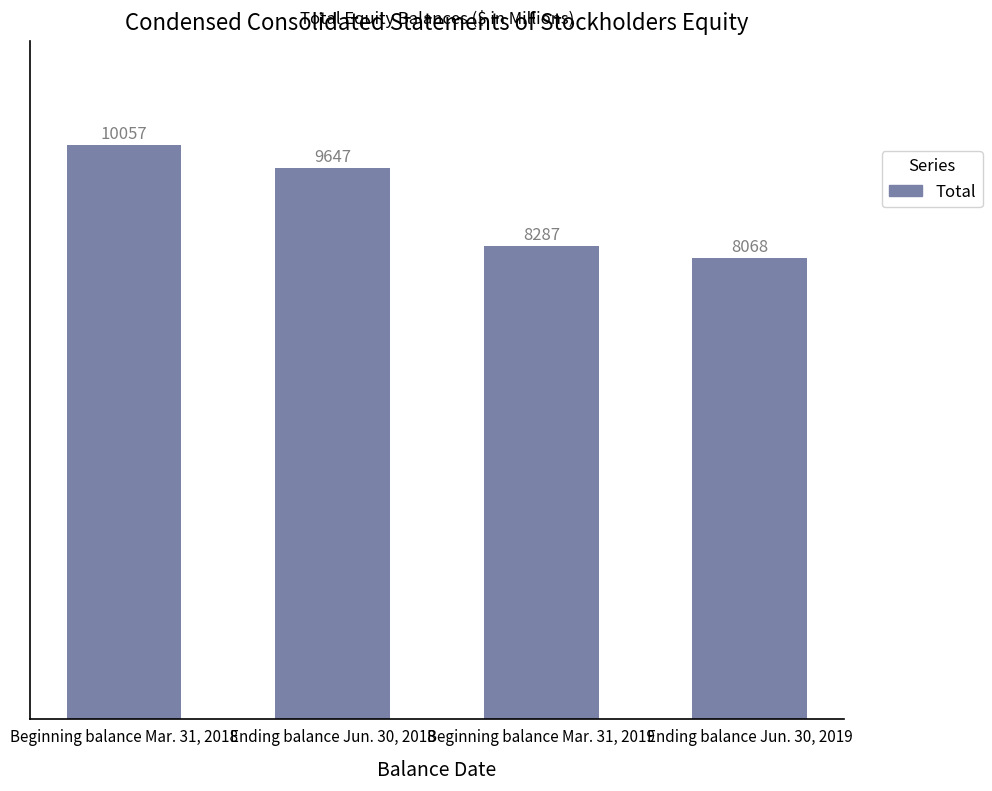

Which category has the lowest value across all series?

Ending balance Jun. 30, 2019